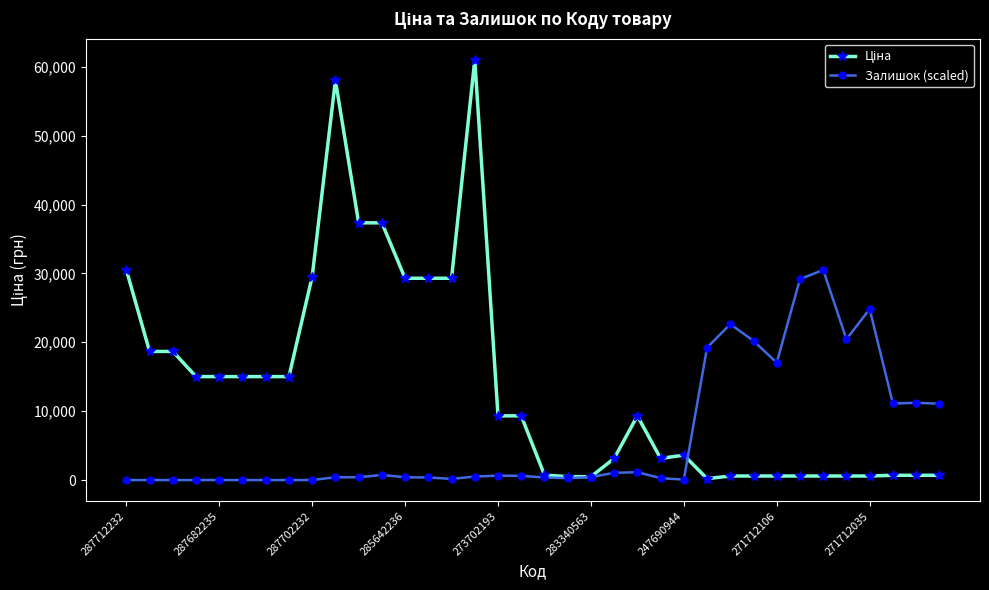

What is the greatest value displayed?

61024.7